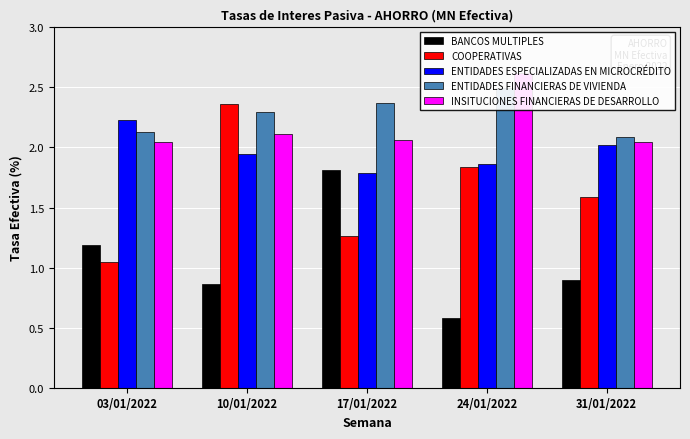

Reading left to right, list all the values displayed in this chart.

BANCOS MULTIPLES: 1.2	0.9	1.8	0.6	0.9
COOPERATIVAS: 1.1	2.4	1.3	1.8	1.6
ENTIDADES ESPECIALIZADAS EN MICROCRÉDITO: 2.2	1.9	1.8	1.9	2.0
ENTIDADES FINANCIERAS DE VIVIENDA: 2.1	2.3	2.4	2.5	2.1
INSITUCIONES FINANCIERAS DE DESARROLLO: 2.0	2.1	2.1	2.6	2.0